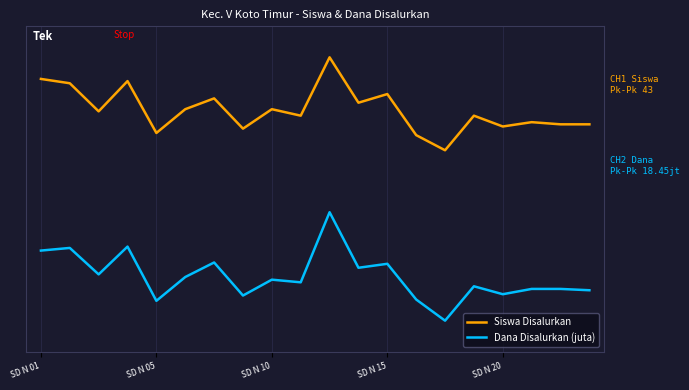

Does the chart display data point markers on the line(s)?

No